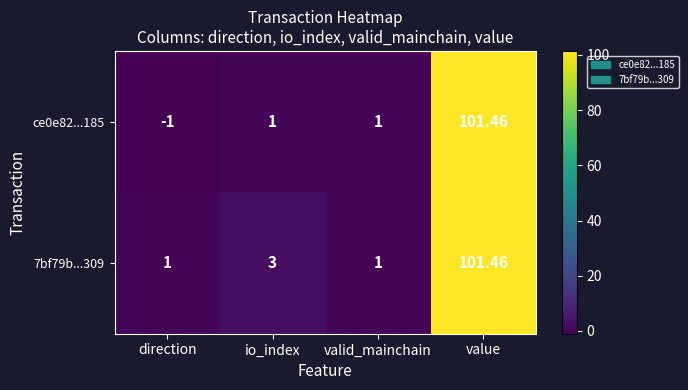

What is the difference between the highest and lowest values at direction?

2.0